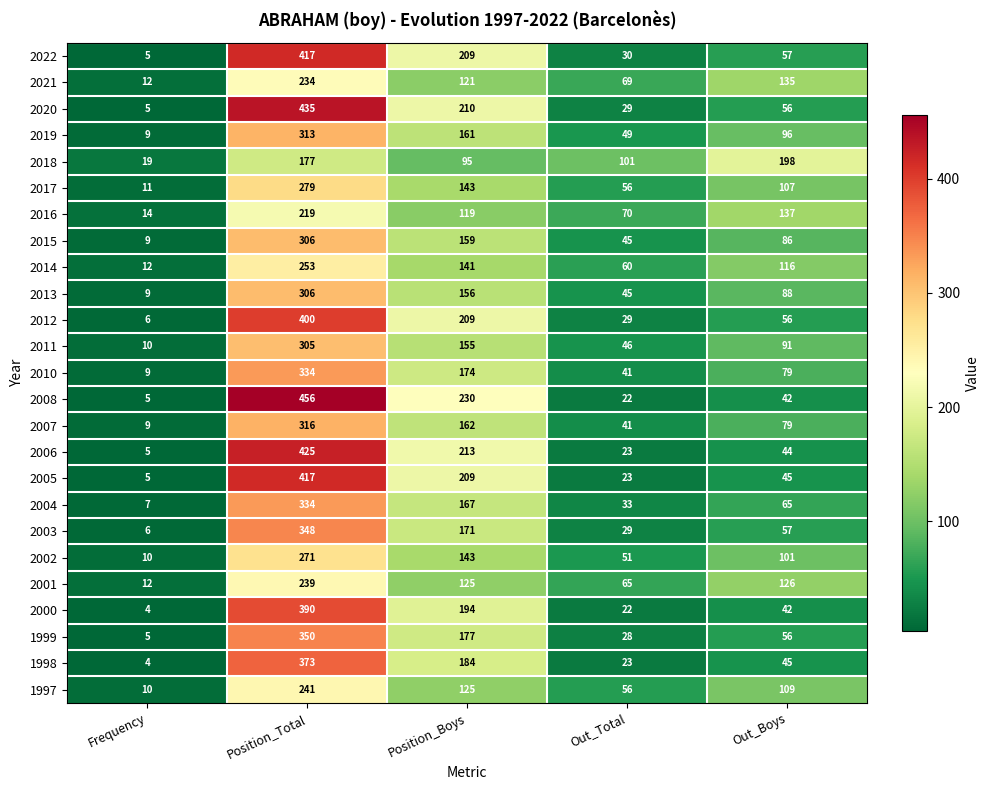

List the labels in order of 2017 value, smallest first.

Frequency, Out_Total, Out_Boys, Position_Boys, Position_Total